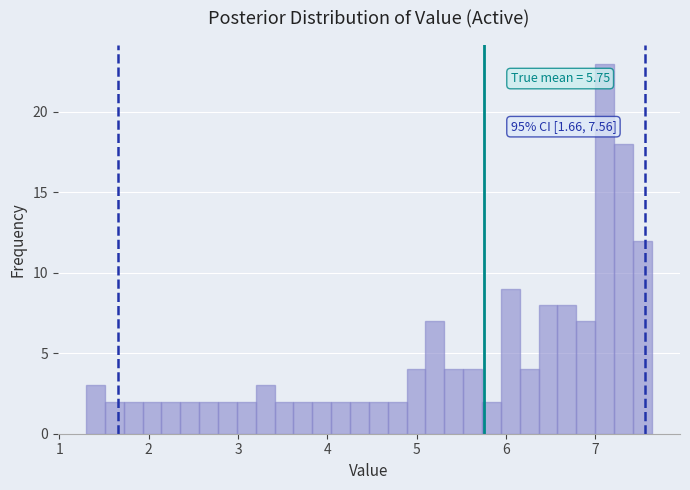

Read against the x-axis, roughly where is the centre of the tallest bar?

7.1